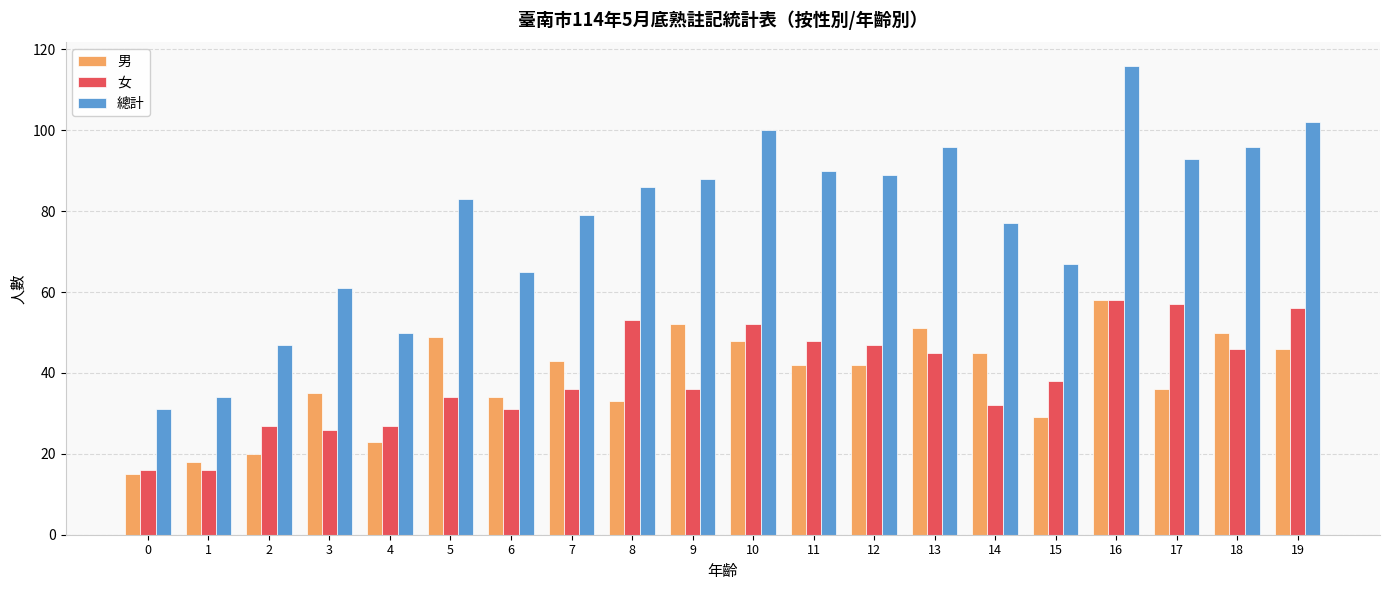

How many bars are there in total?

60